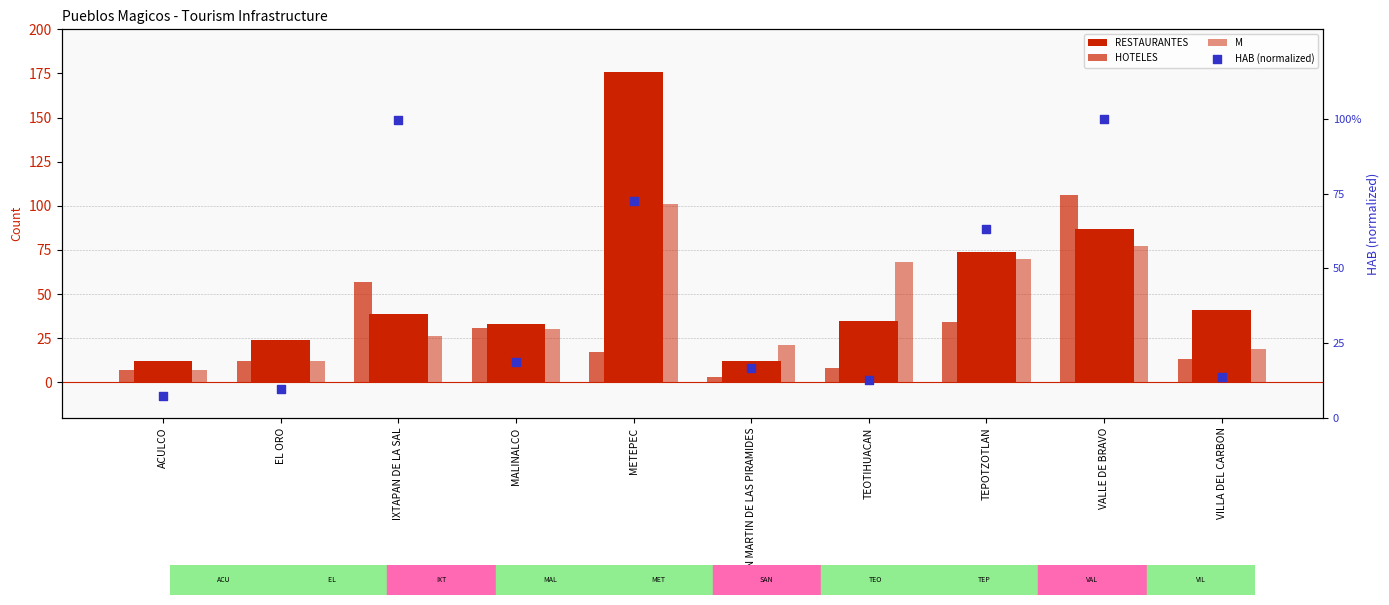

Which series has the largest total across all categories?

RESTAURANTES